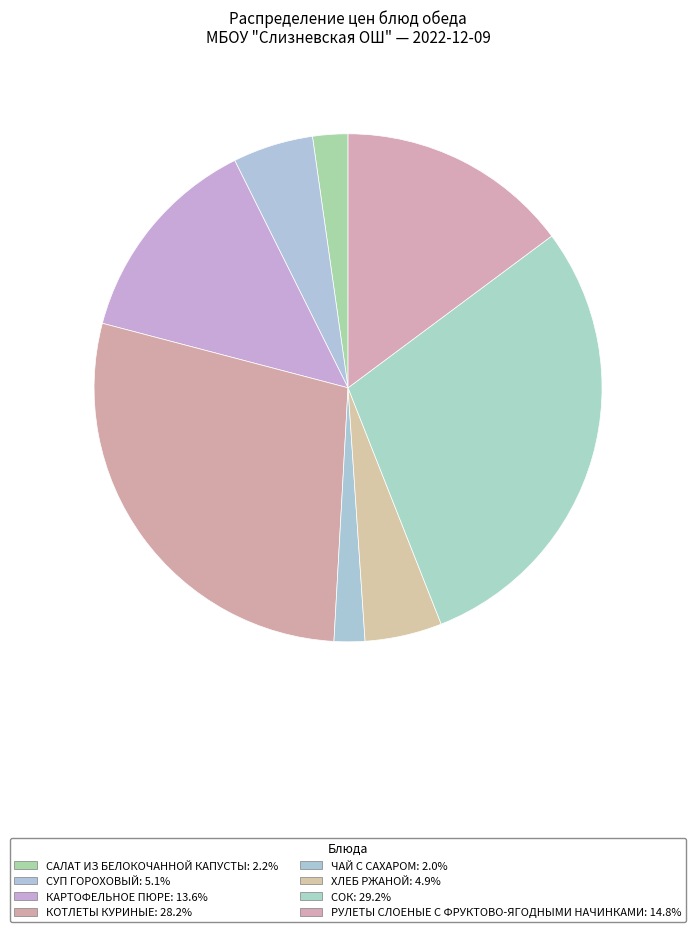

Combined, do САЛАТ ИЗ БЕЛОКОЧАННОЙ КАПУСТЫ and ЧАЙ С САХАРОМ account for over 50%?

No